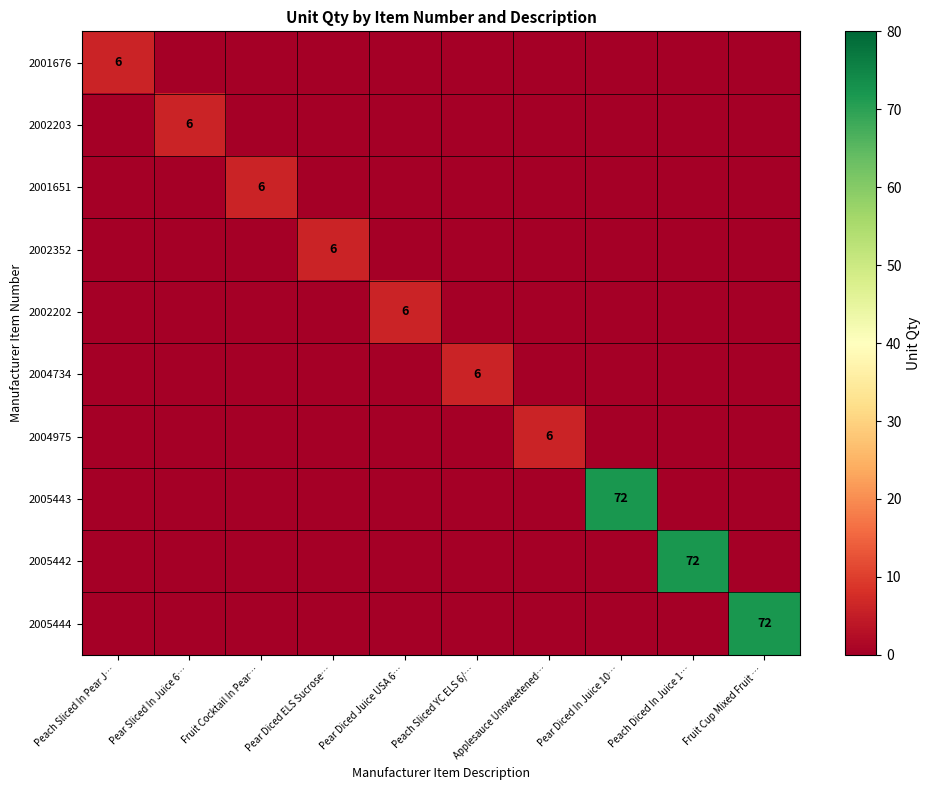

What is the average value of the 2001676 series?

1